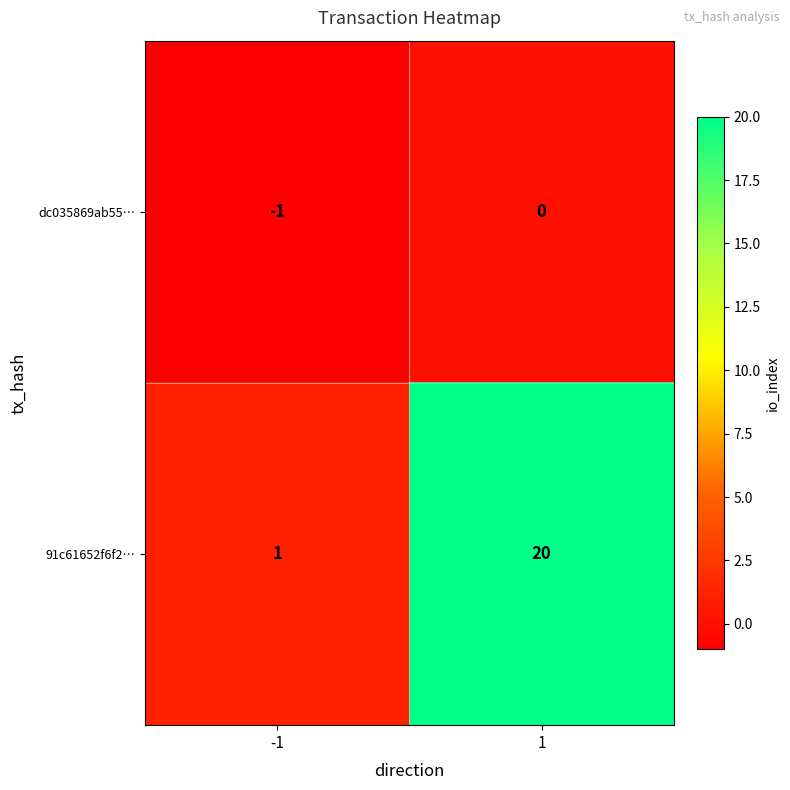

Which series changed the most between -1 and 1?

91c61652f6f2…